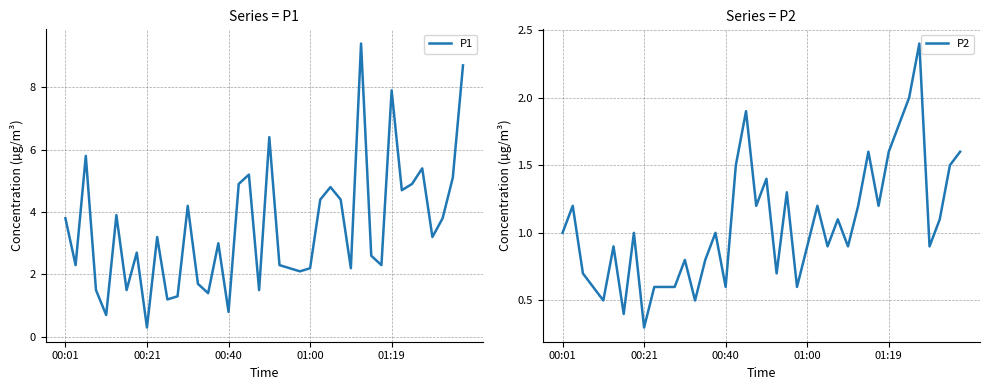

True or false: P2 has a value of 1.9 at 18.

True